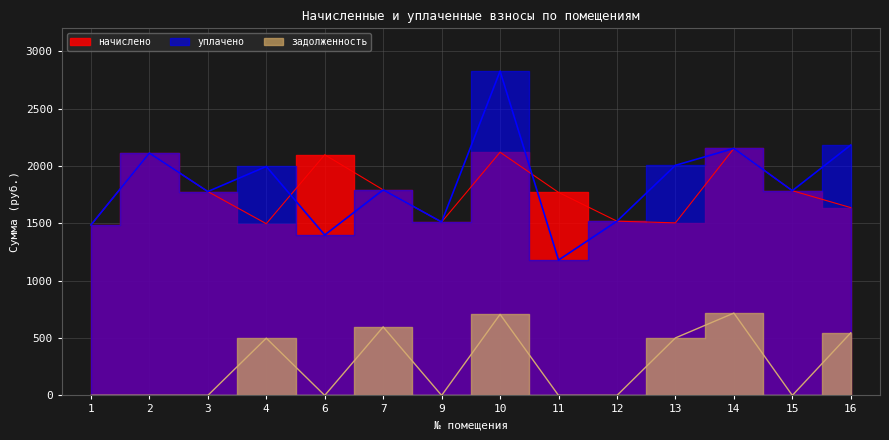

True or false: начислено has more than 0 interior local peaks.

True